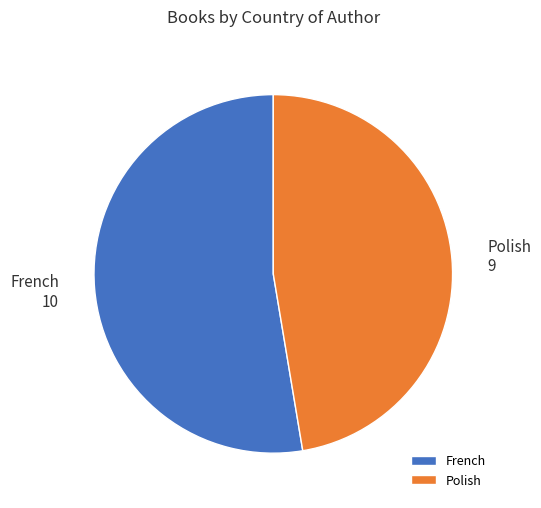

Count the number of slices in the pie.

2